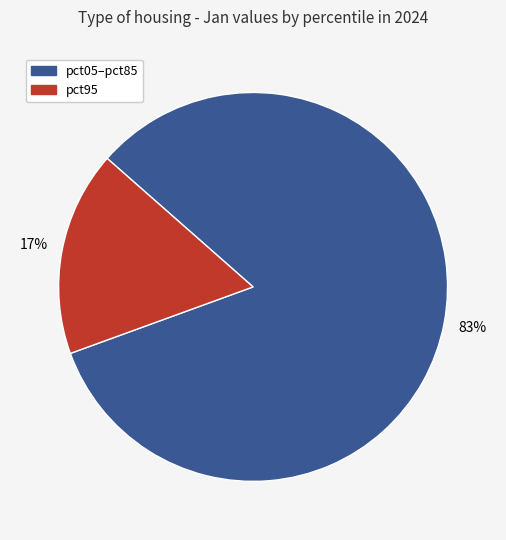

True or false: pct95 accounts for 32% of the total.

False